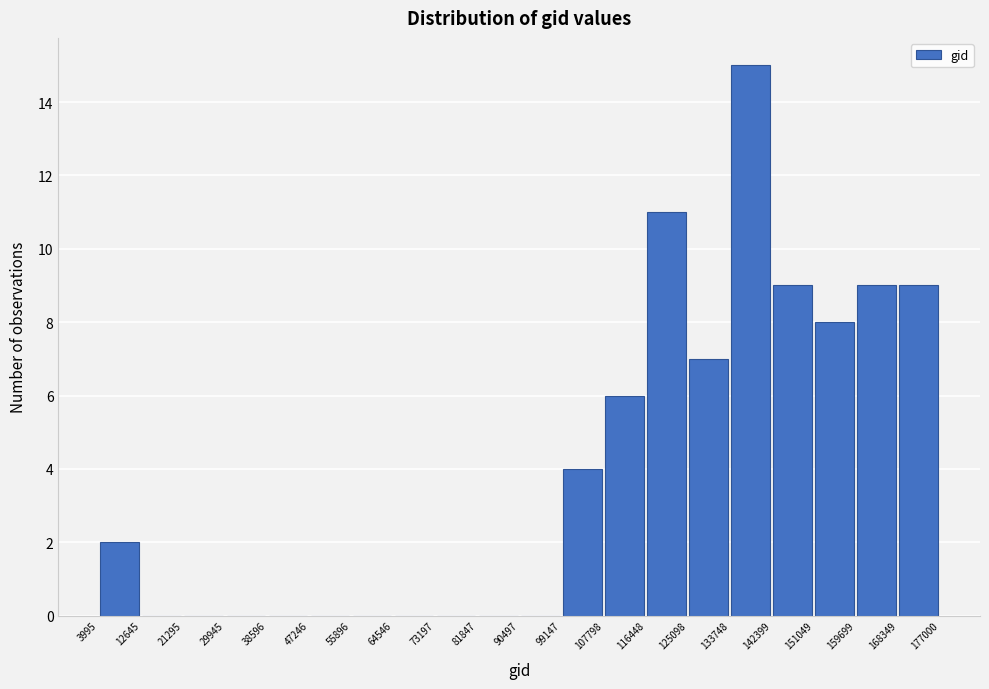

Over which range of the x-axis is the bar tallest?

133748 to 142399